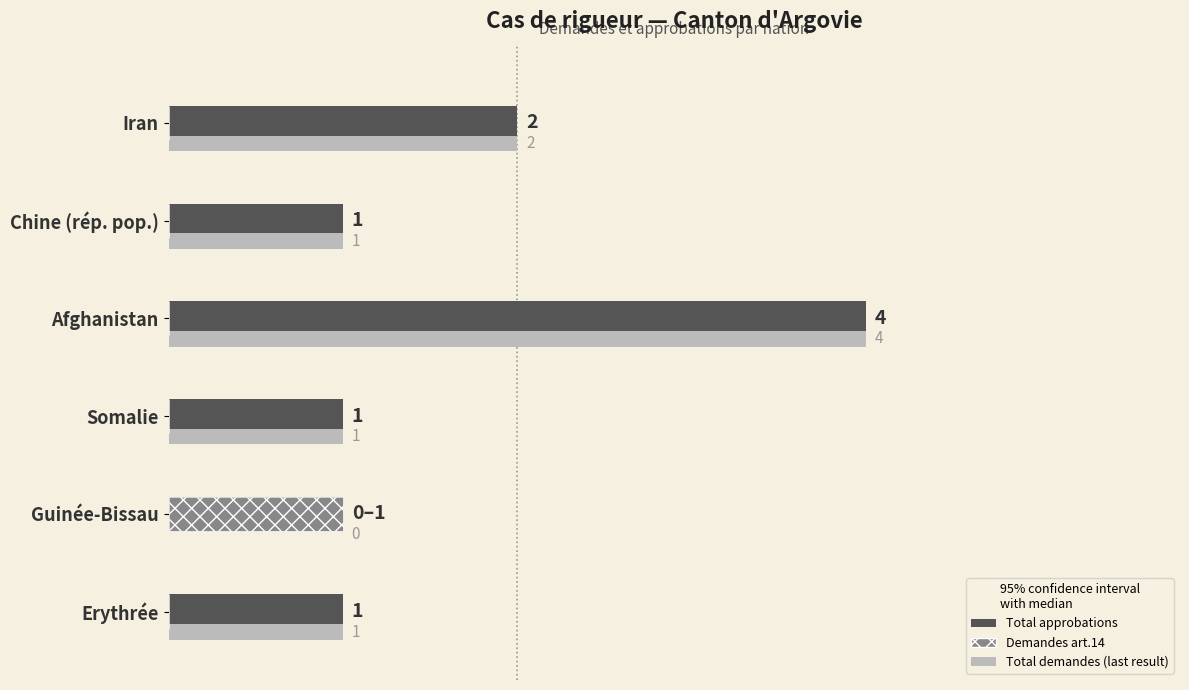

Which category has the highest value across all series?

Afghanistan